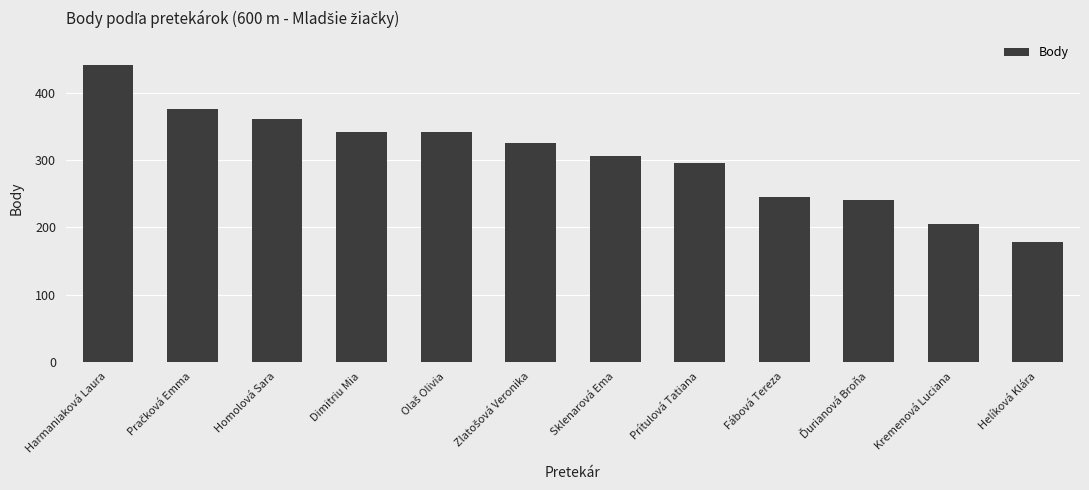

What is the difference between the maximum and minimum values?

264